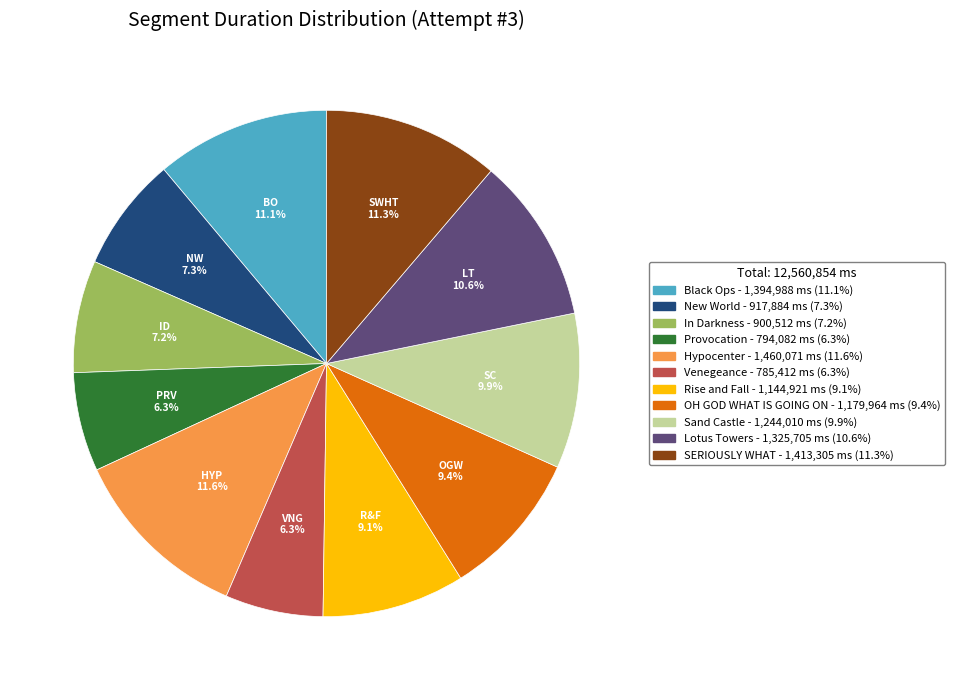

Does Hypocenter account for over 50% of the chart?

No